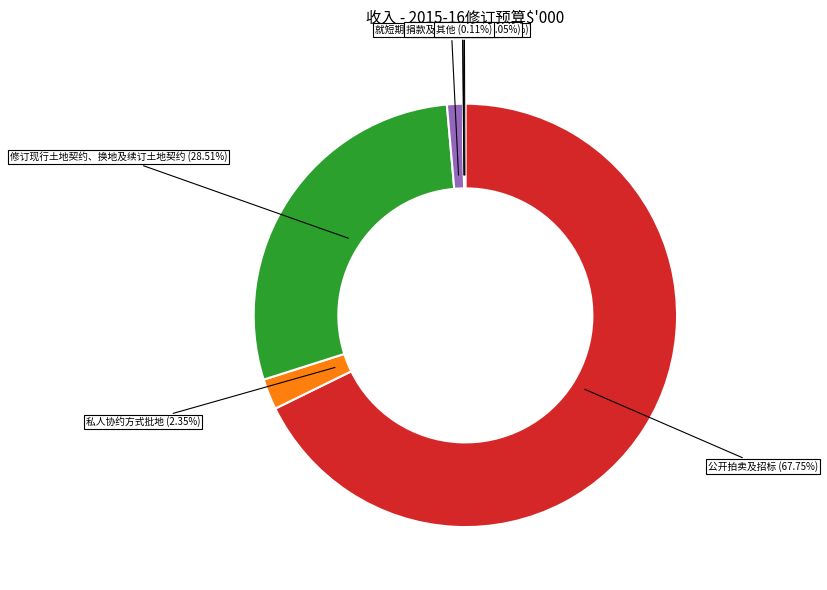

Between 公开拍卖及招标 (67.75%) and 修订现行土地契约、换地及续订土地契约 (28.51%), which is larger?

公开拍卖及招标 (67.75%)